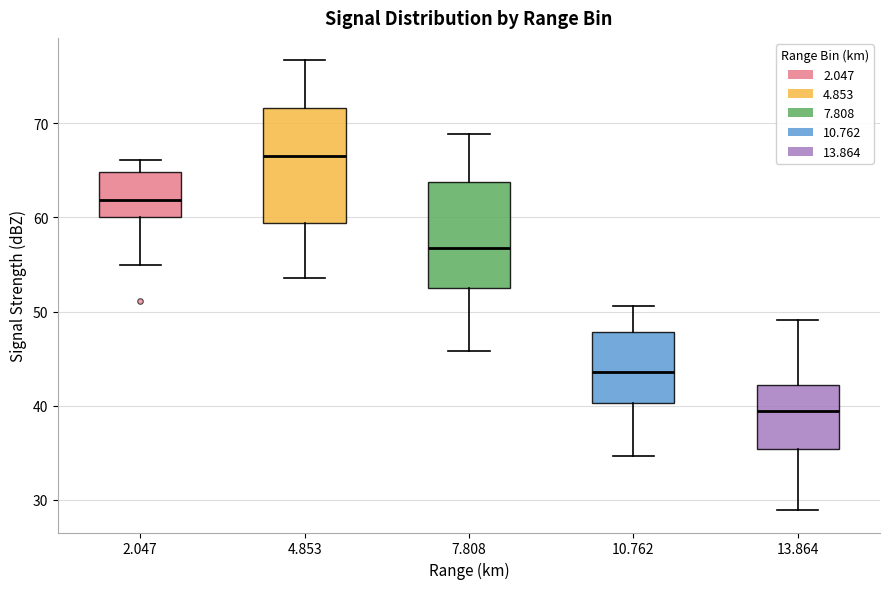

Reading left to right, transcribe this box plot: for each box, give where its median line is, the range the box spans, and where its two whiskers end, as read against the y-axis. The values are not printed on the chart, so give them approximately, as read against the axis.

2.047: median 62, box 60 to 65, whiskers 55 to 66
4.853: median 67, box 59 to 72, whiskers 54 to 77
7.808: median 57, box 52 to 64, whiskers 46 to 69
10.762: median 44, box 40 to 48, whiskers 35 to 51
13.864: median 39, box 35 to 42, whiskers 29 to 49